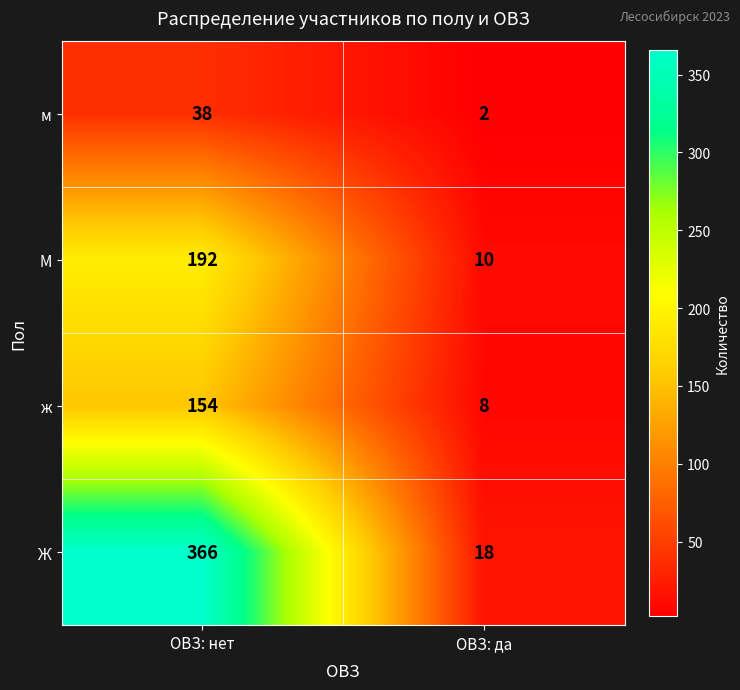

What is the total value across all series at ОВЗ: нет?

750